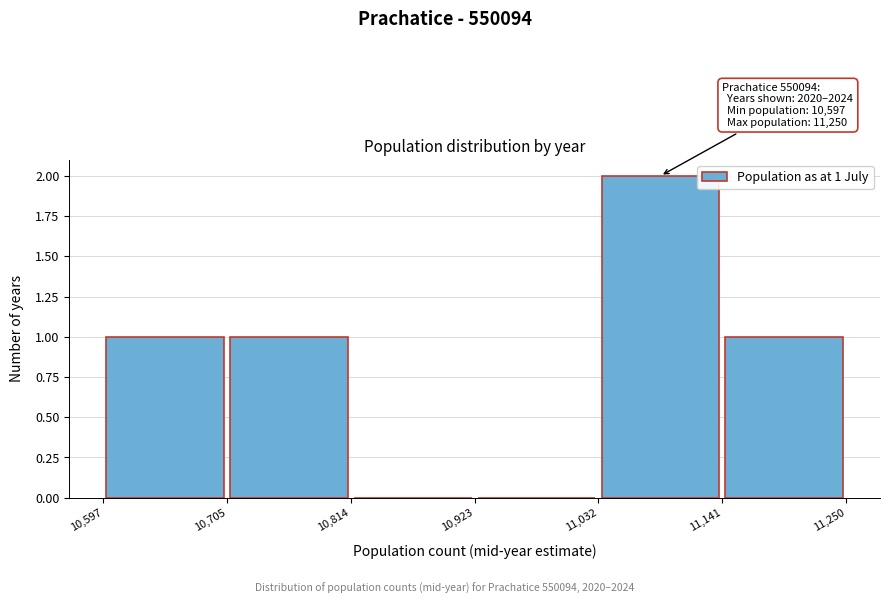

Which range on the x-axis has the tallest bar?

11,032 to 11,141